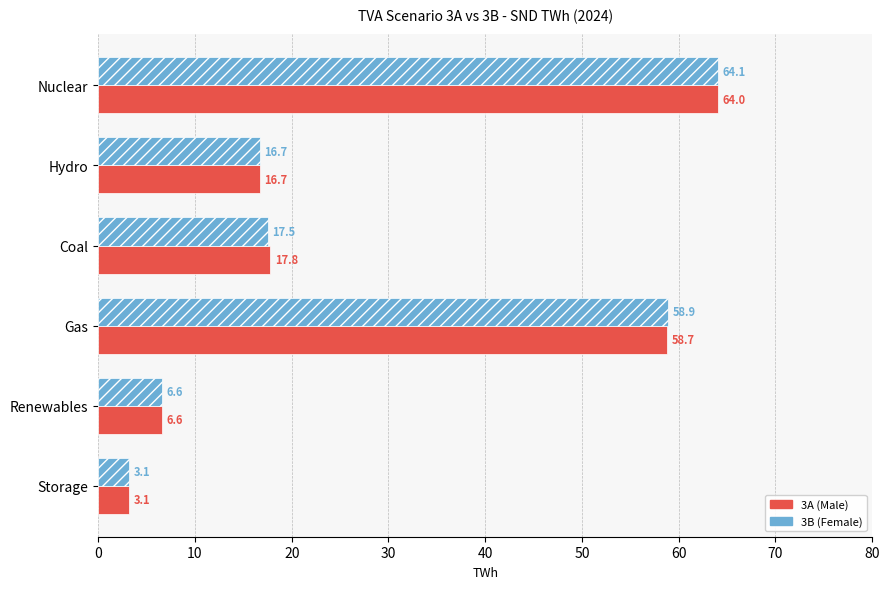

What is the average value of the 3A (Male) series?

27.8